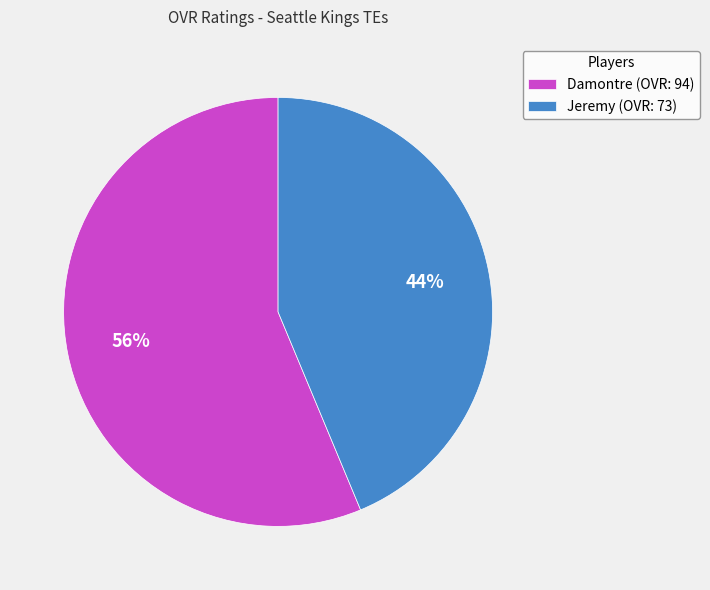

Combined, do Damontre (OVR: 94) and Jeremy (OVR: 73) account for over 50%?

Yes